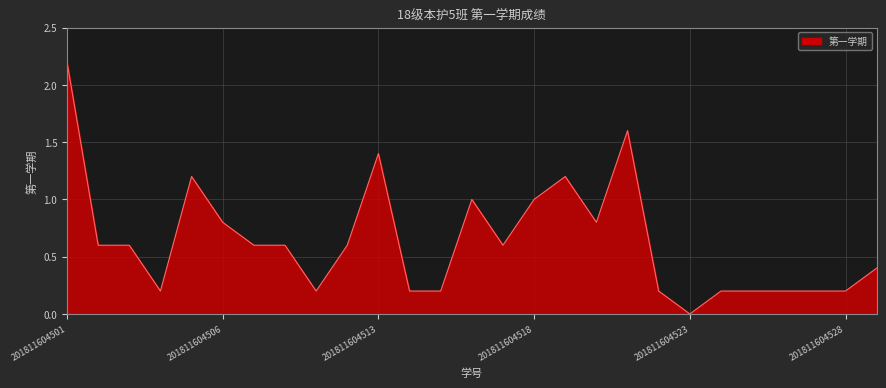

What is the difference between the maximum and minimum values?

2.2